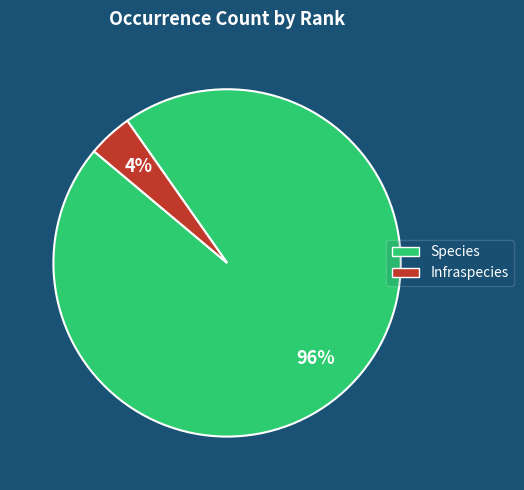

To the nearest percent, what is the combined percentage of Infraspecies and Species?

100%